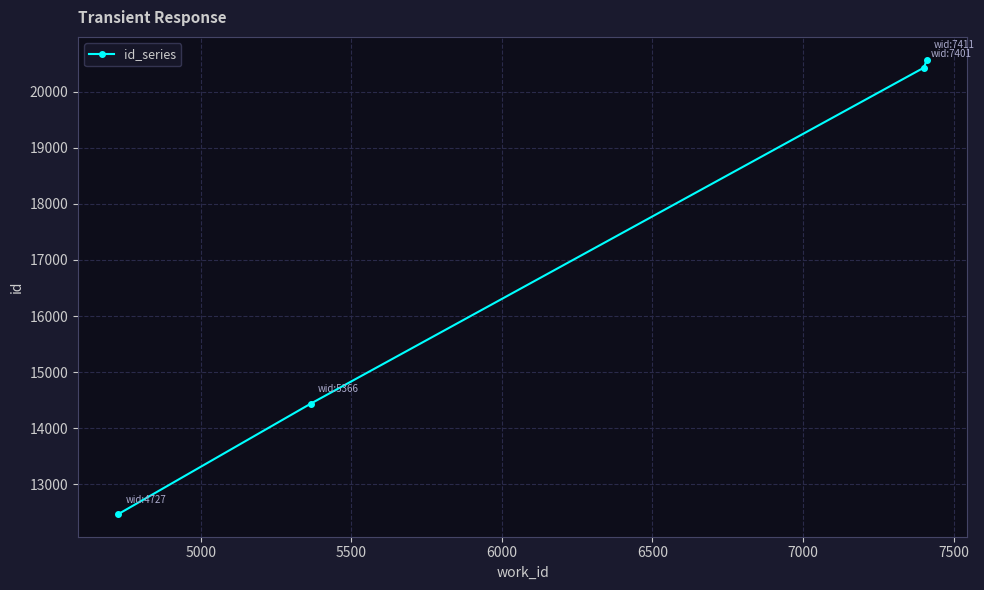

What is the value of the 4th point from the left?

20573